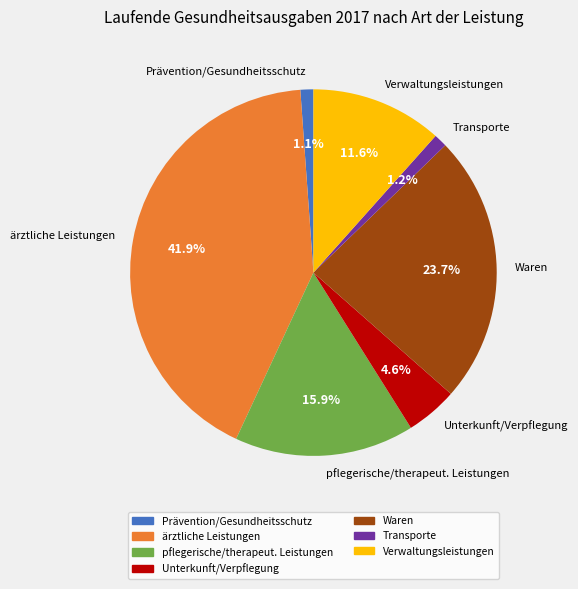

Is there a majority slice in this chart?

No